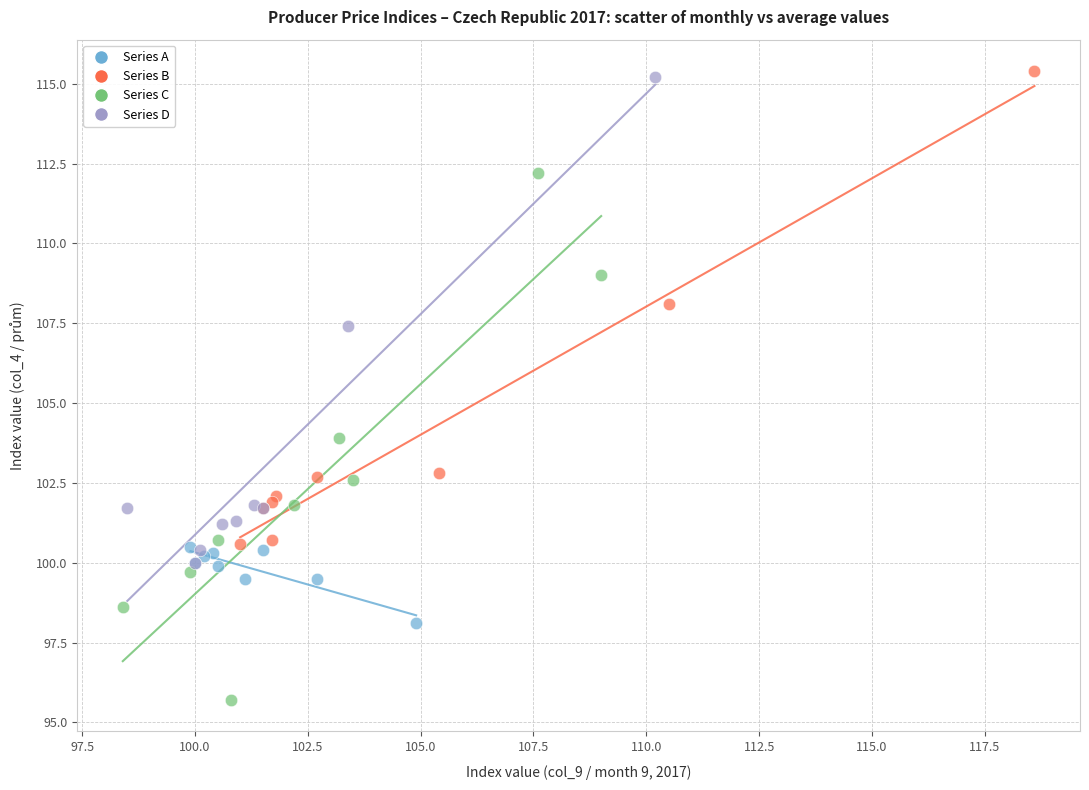

Which series contains the lowest Y value?

Series C